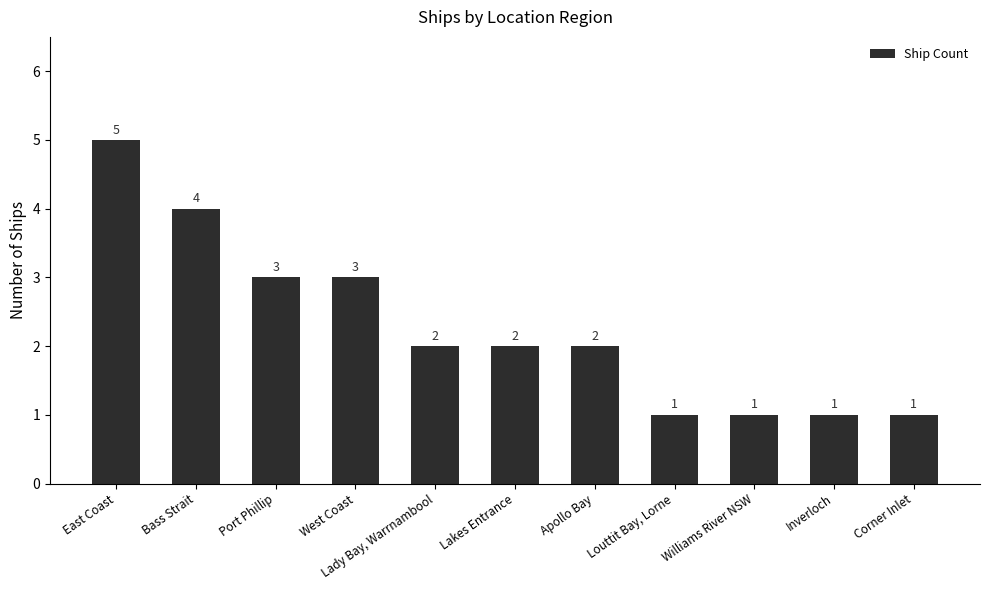

Reading left to right, transcribe all the data shown in this chart.

East Coast=5	Bass Strait=4	Port Phillip=3	West Coast=3	Lady Bay, Warrnambool=2	Lakes Entrance=2	Apollo Bay=2	Louttit Bay, Lorne=1	Williams River NSW=1	Inverloch=1	Corner Inlet=1